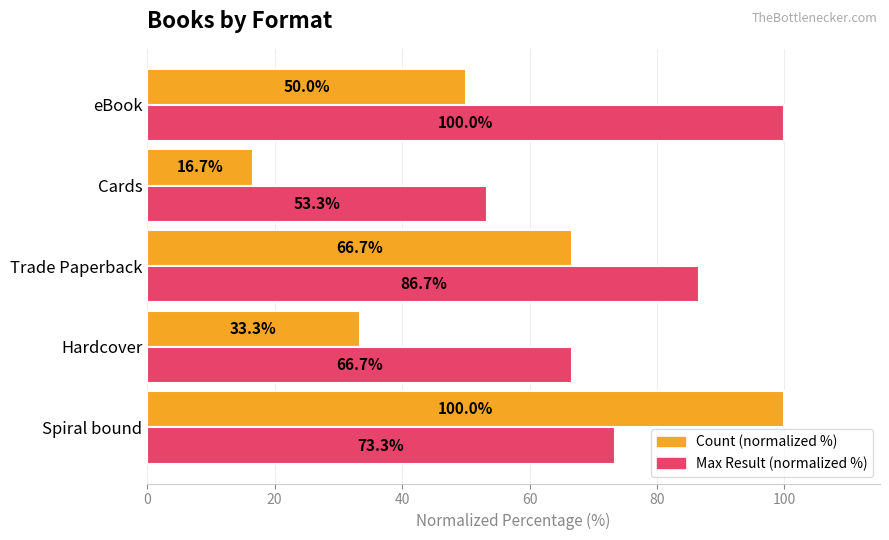

What is the average value of the Max Result (normalized %) series?

76.0